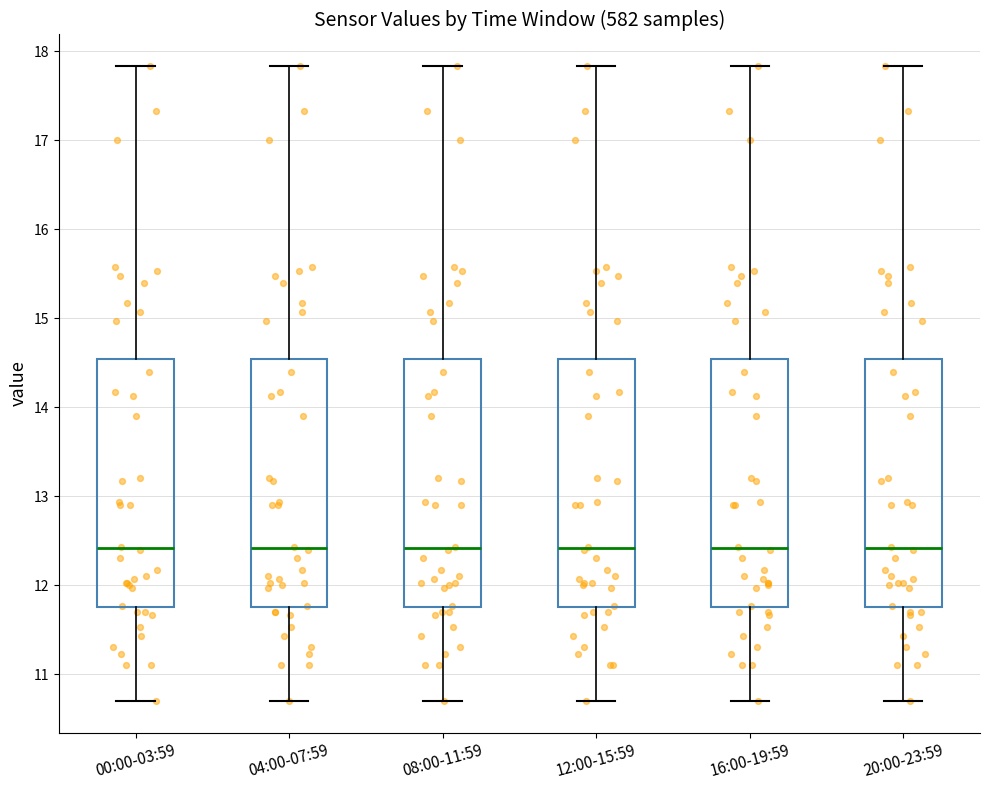

Reading left to right, read every box against the y-axis: the position of its median line, the range the box covers, and the ends of its whiskers. The values are not printed on the chart, so give them approximately, as read against the axis.

00:00-03:59: median 12.4, box 11.8 to 14.5, whiskers 10.7 to 17.8
04:00-07:59: median 12.4, box 11.8 to 14.5, whiskers 10.7 to 17.8
08:00-11:59: median 12.4, box 11.8 to 14.5, whiskers 10.7 to 17.8
12:00-15:59: median 12.4, box 11.8 to 14.5, whiskers 10.7 to 17.8
16:00-19:59: median 12.4, box 11.8 to 14.5, whiskers 10.7 to 17.8
20:00-23:59: median 12.4, box 11.8 to 14.5, whiskers 10.7 to 17.8